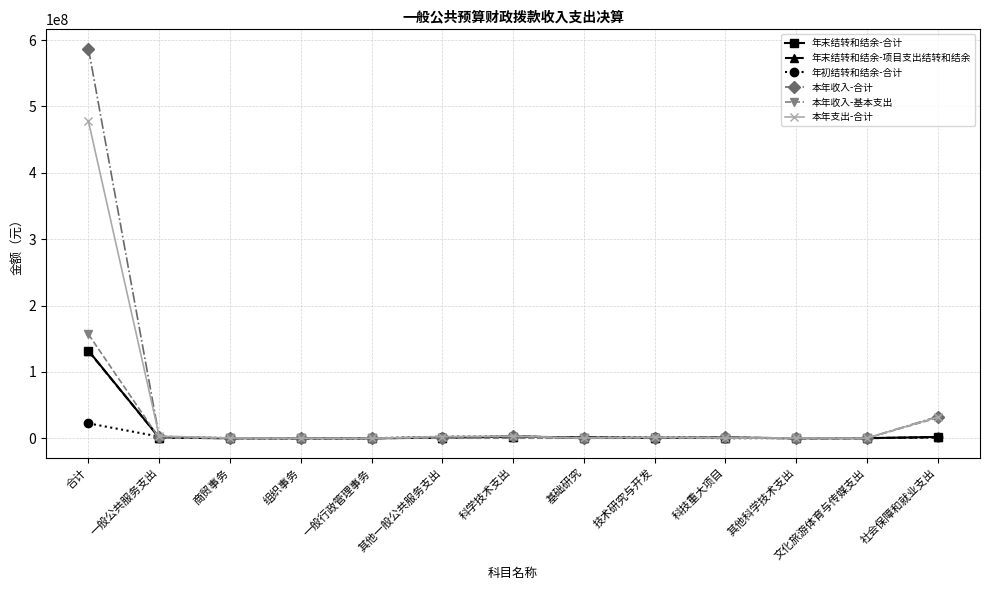

How many series are shown in this chart?

6